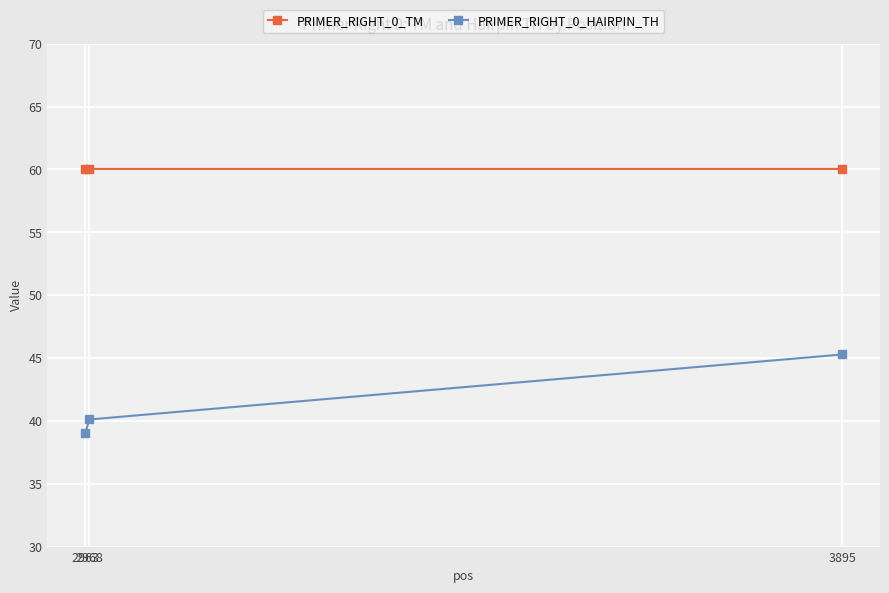

What is the minimum value for PRIMER_RIGHT_0_HAIRPIN_TH?

39.0